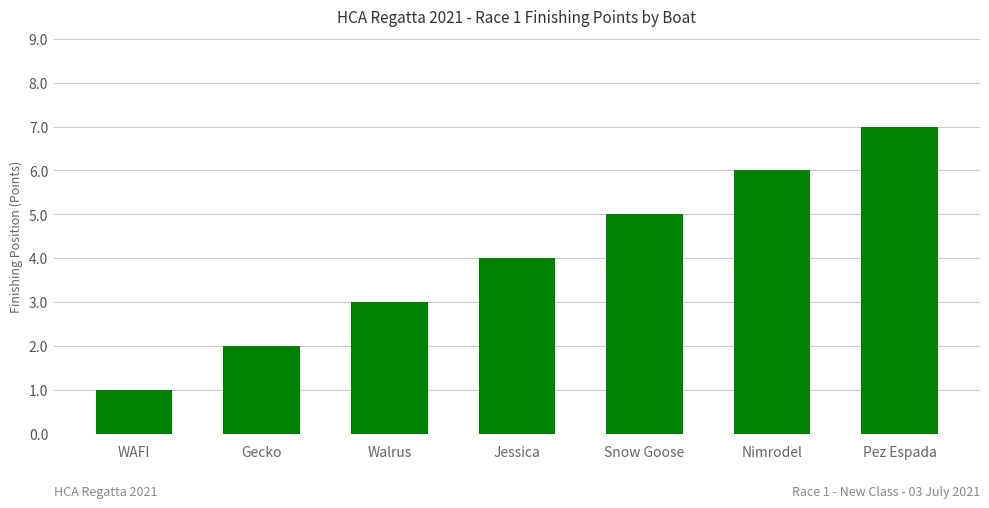

Which label corresponds to the smallest value in the chart?

WAFI